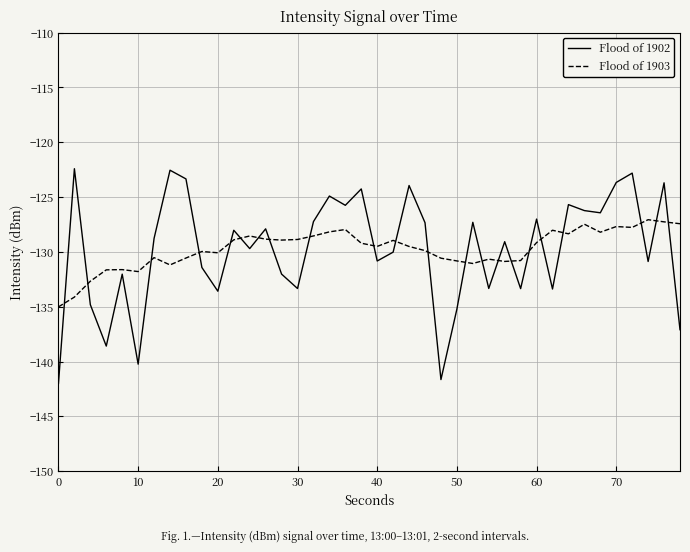

Which series has the largest range (max minus min)?

Flood of 1902